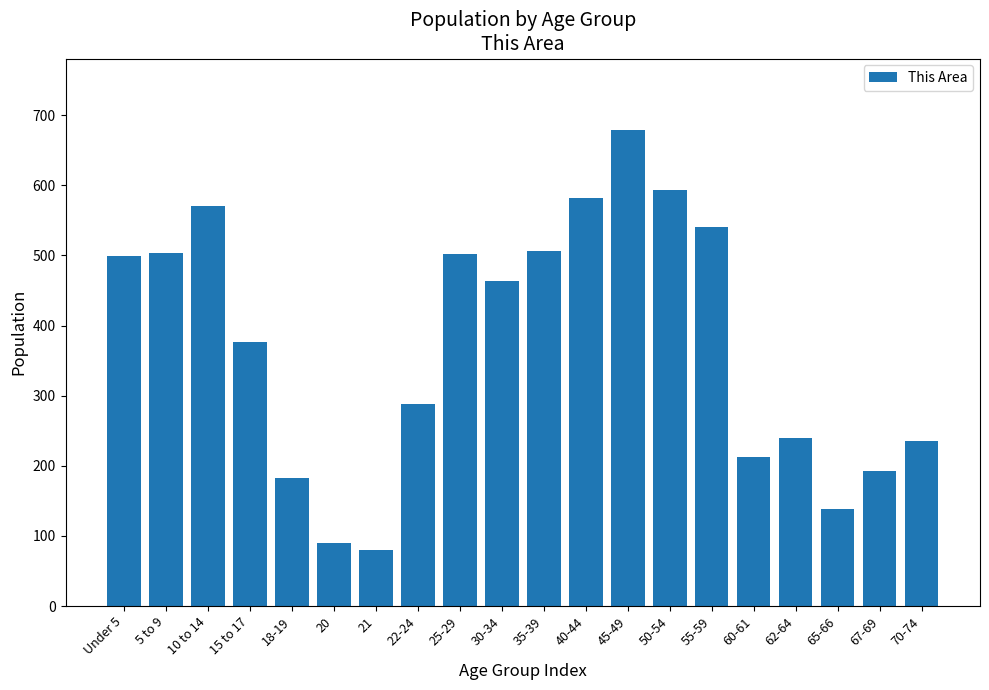

What is the label of the 5th bar from the right?

60-61